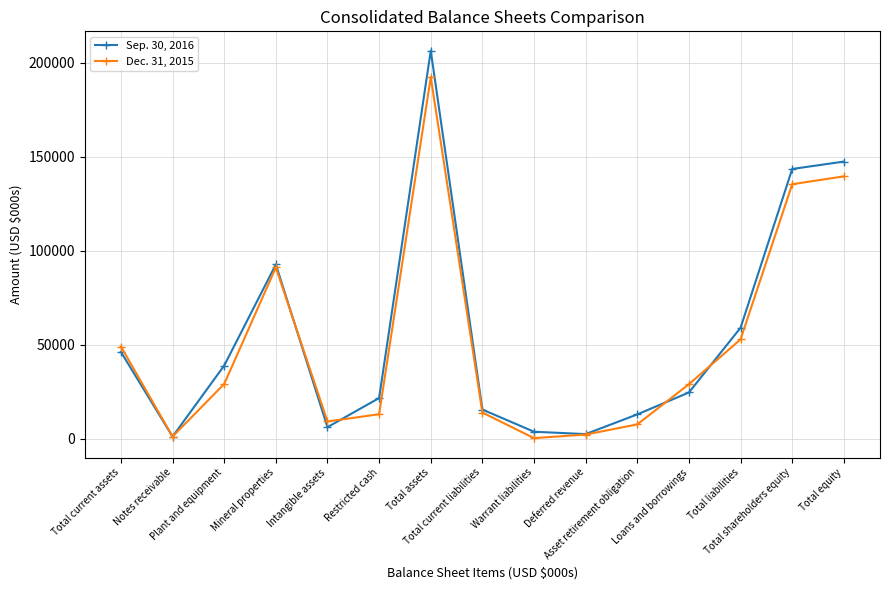

List the series in order of their peak value, highest first.

Sep. 30, 2016, Dec. 31, 2015